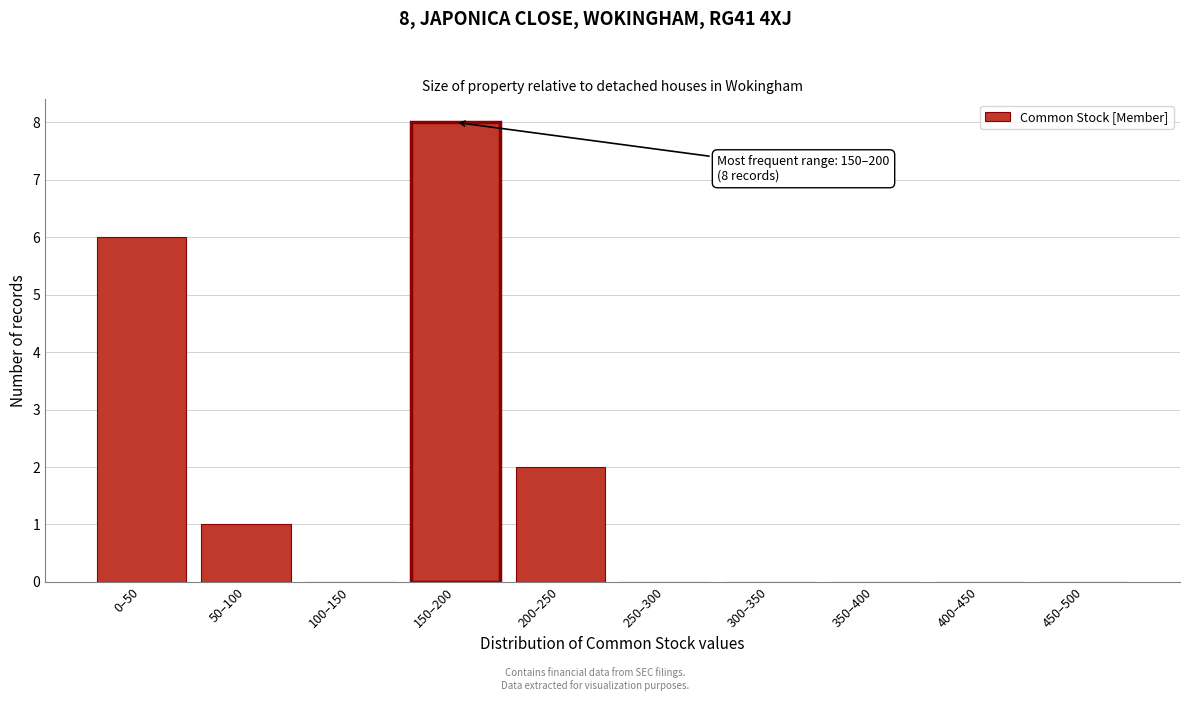

Reading left to right, what are all the values shown in this chart?

0–50=6	50–100=1	100–150=0	150–200=8	200–250=2	250–300=0	300–350=0	350–400=0	400–450=0	450–500=0